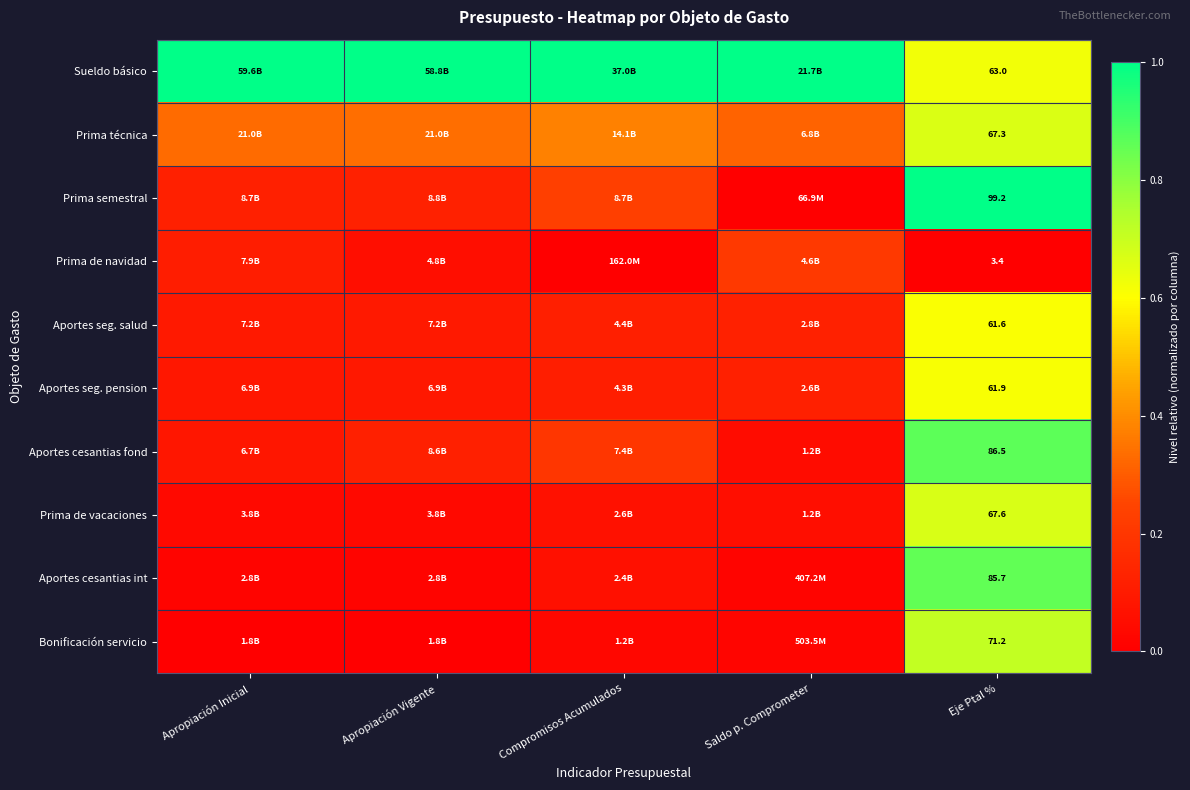

How many categories are shown in the chart?

5